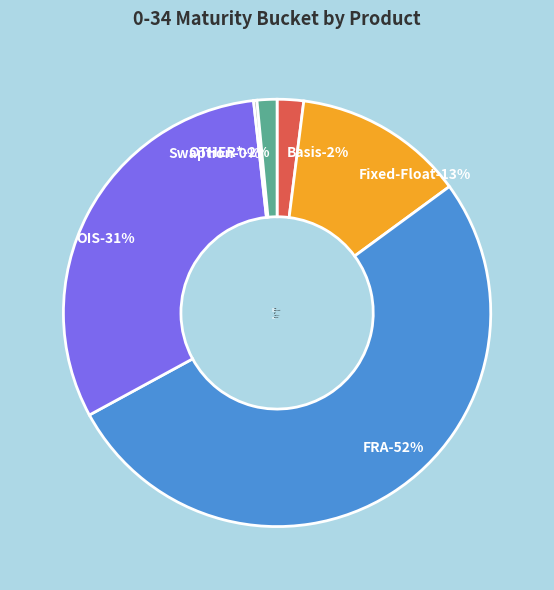

Between FRA and Fixed-Float, which is larger?

FRA